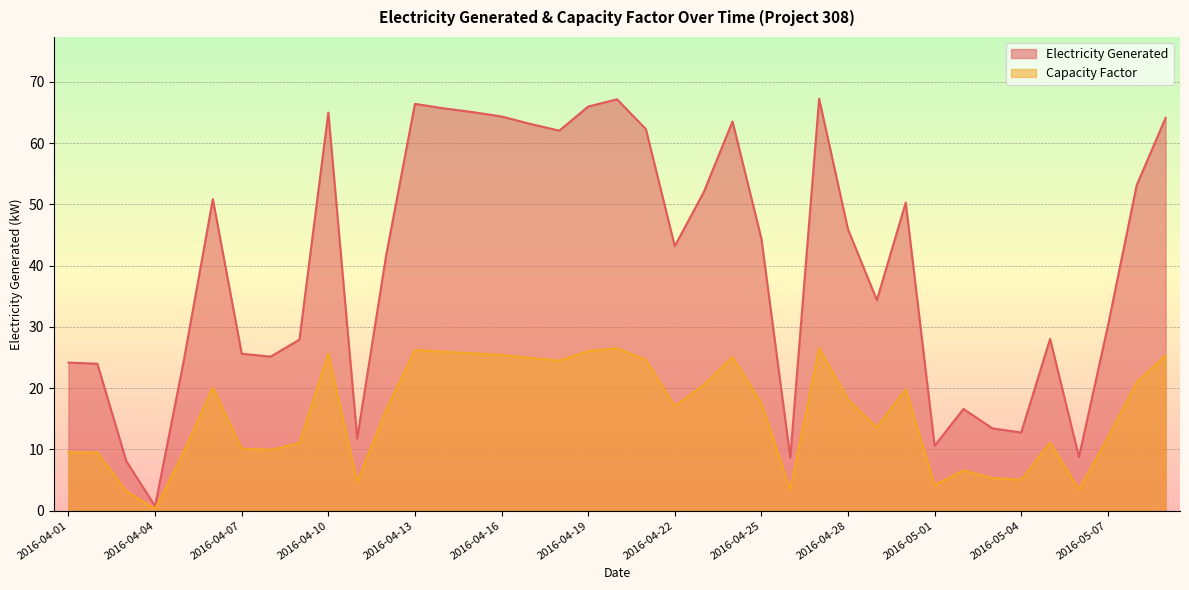

What is the difference between the highest and lowest values at 2016-04-22?

26.1